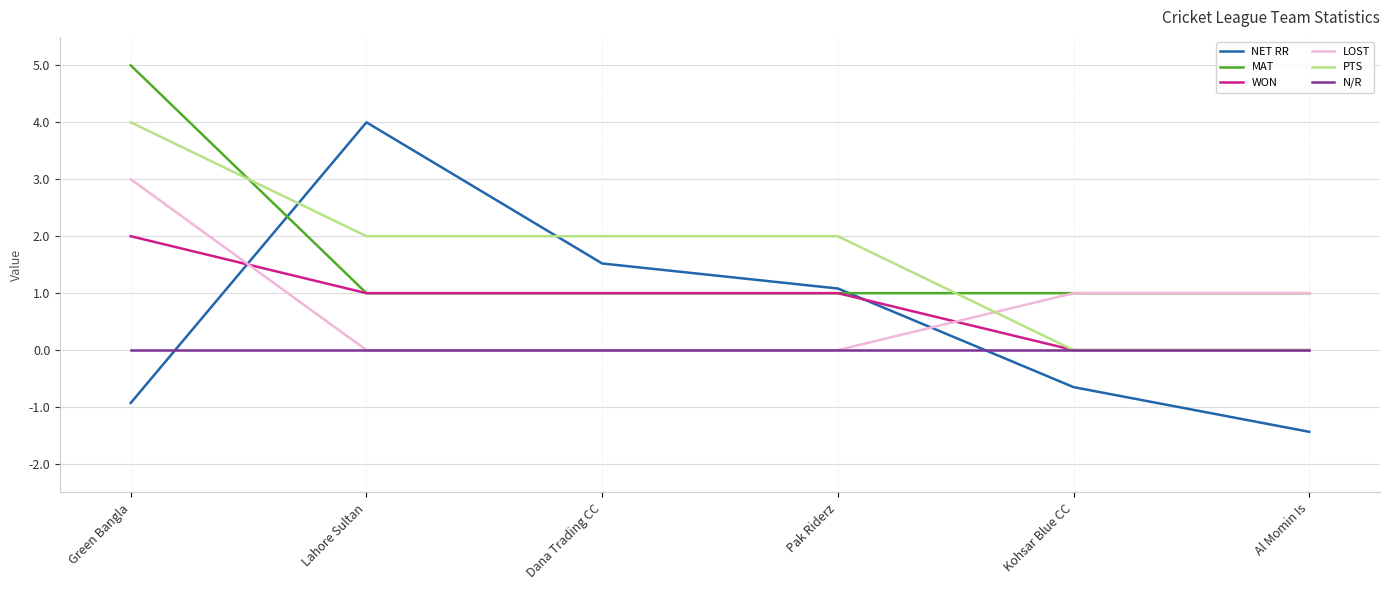

True or false: WON has a value of 2.0 at Green Bangla.

True